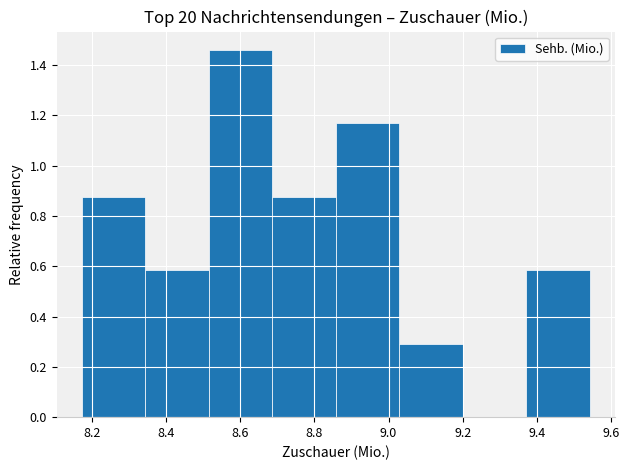

What is the height of the bar covering 8.52 to 8.68 on the x-axis? Neither the bar edges nor the heights are printed on the chart, so give them approximately, as read against the axes.

1.46